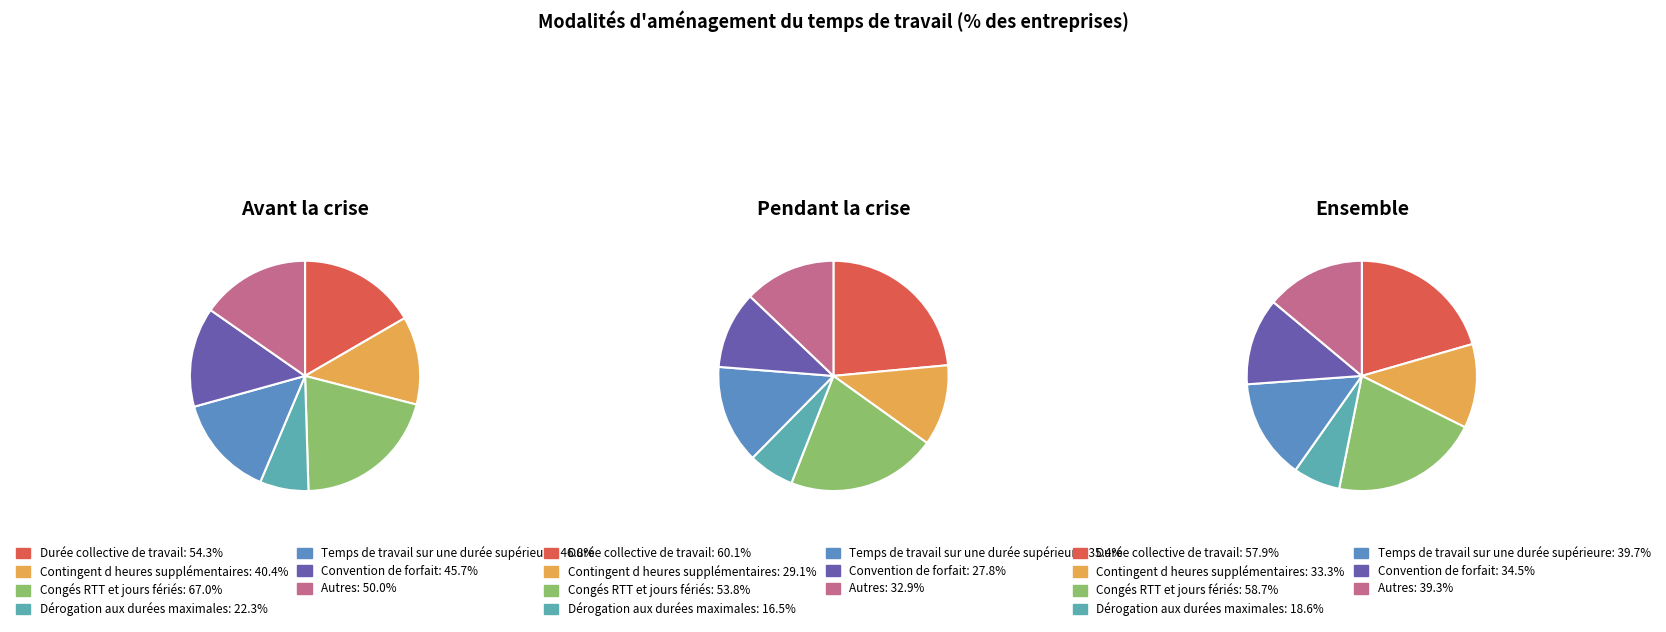

Does Temps de travail sur une durée supérieure represent more than half of the total?

No